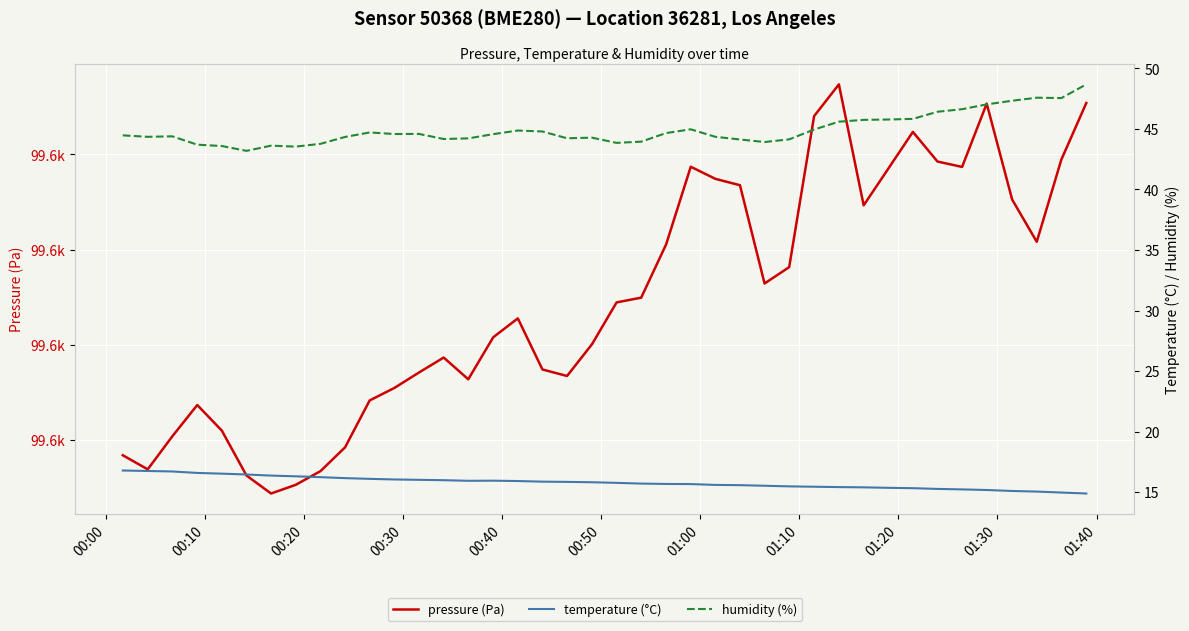

How many interior local peaks does the temperature (°C) series have?

1